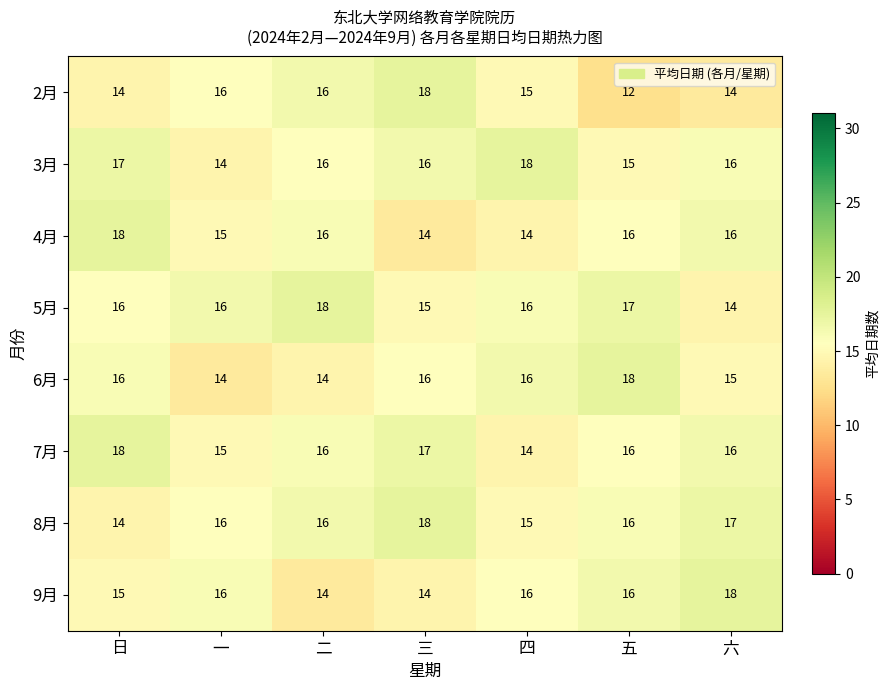

Which series has the largest range (max minus min)?

2月